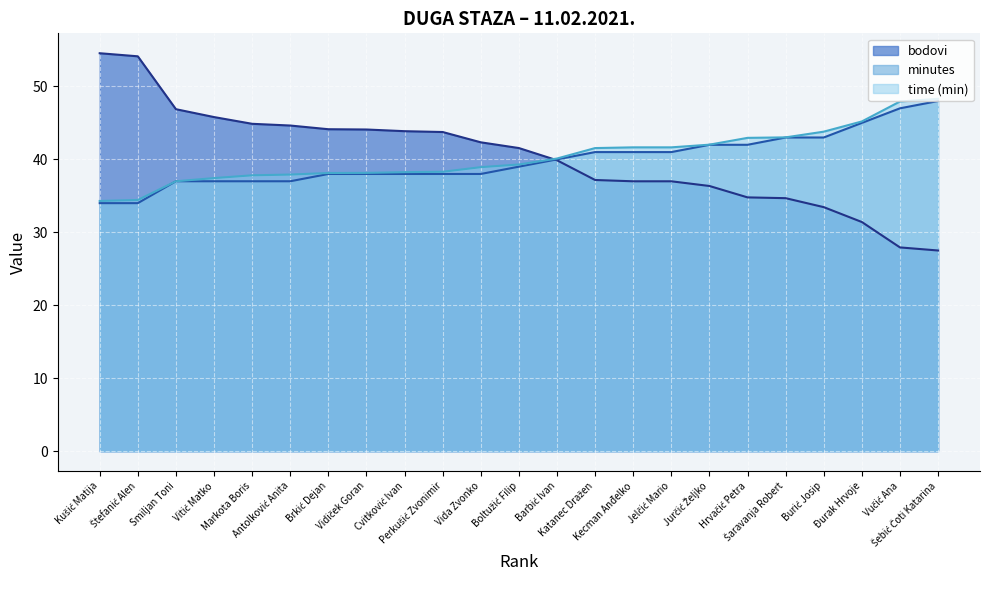

At which label is minutes closest to 41?

Katanec Dražen